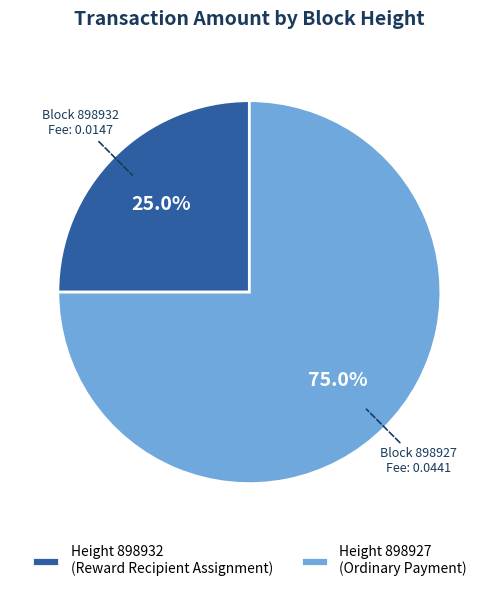

Count the number of slices in the pie.

2